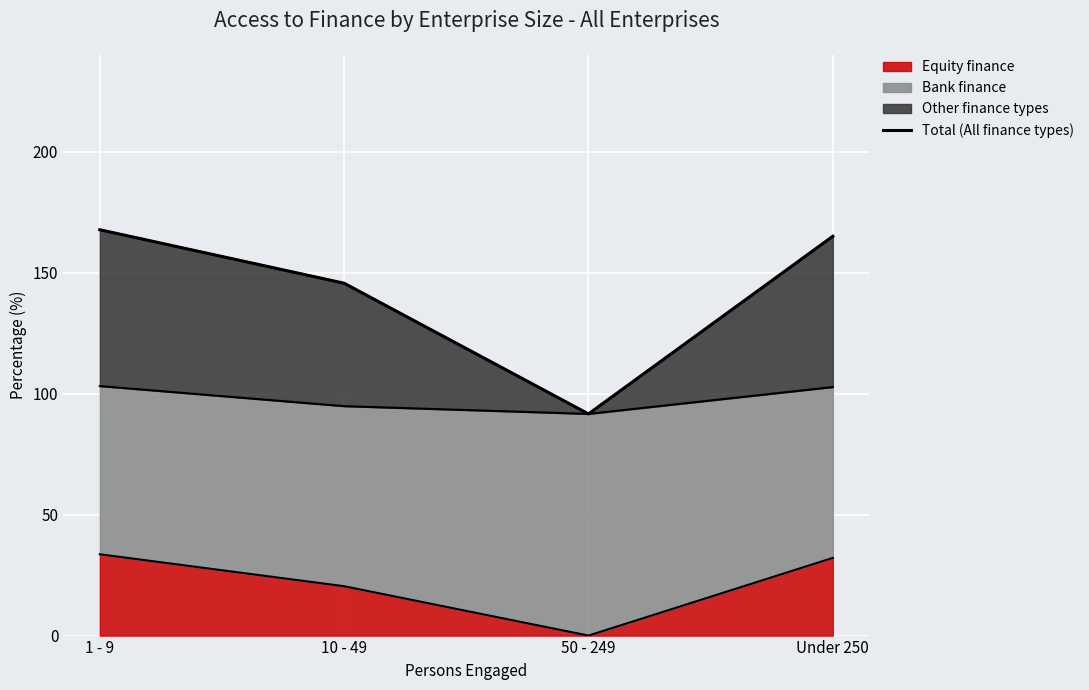

What is the label of the 2nd point from the right?

50 - 249